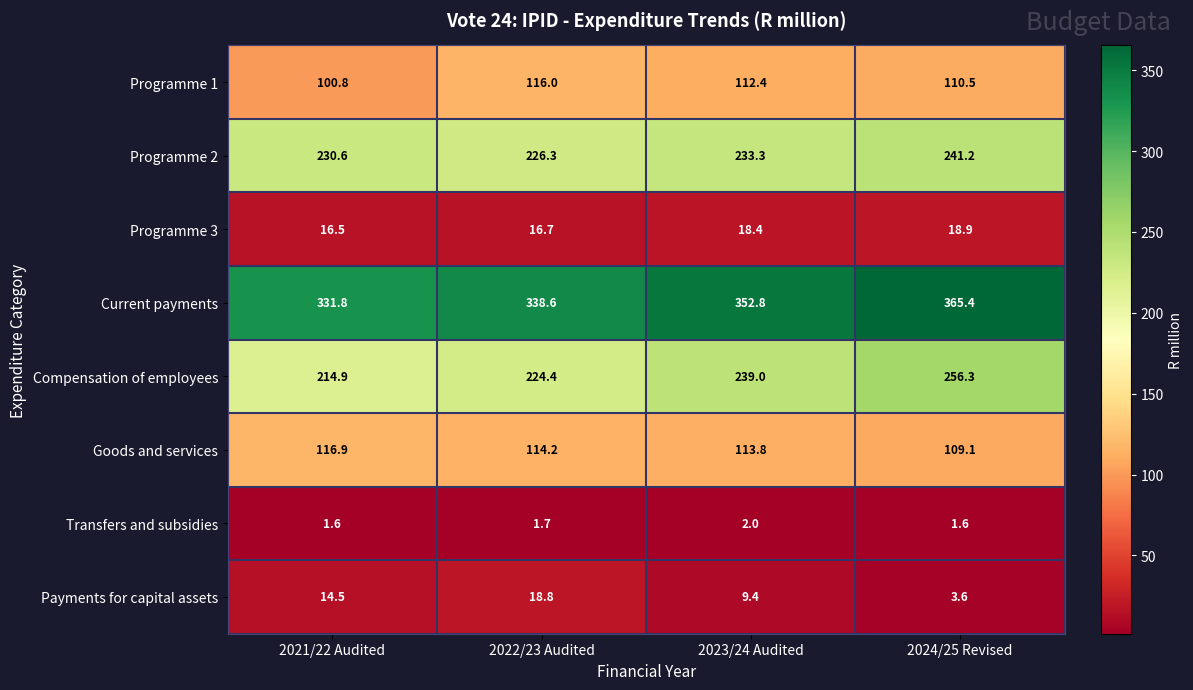

Which series has the widest spread of values?

Compensation of employees